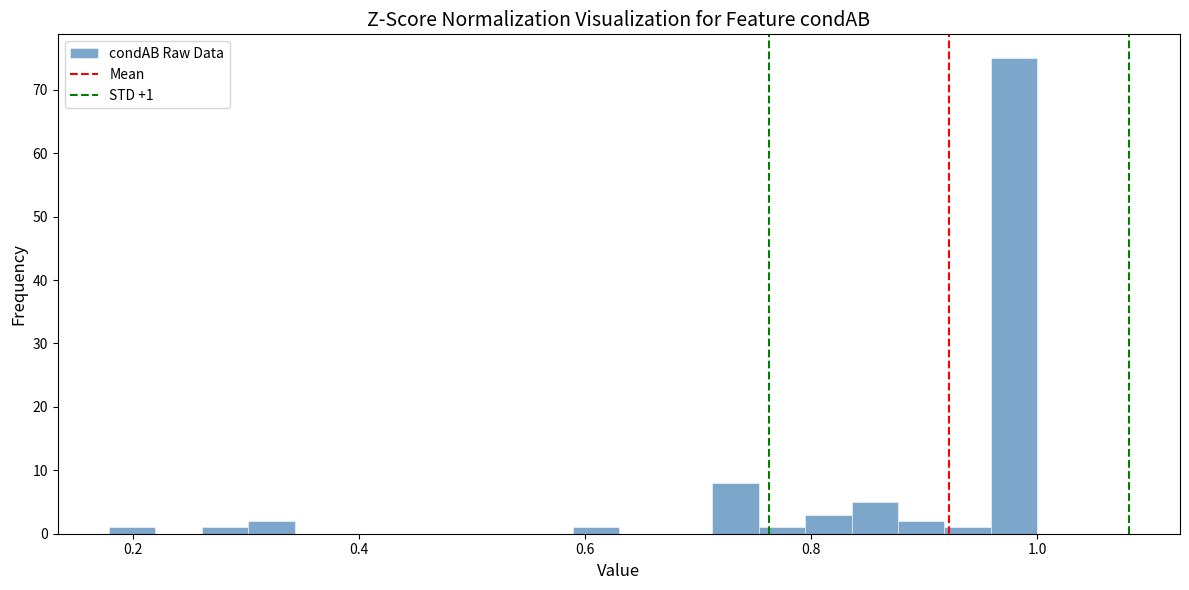

Read against the x-axis, roughly where is the centre of the tallest bar?

0.98